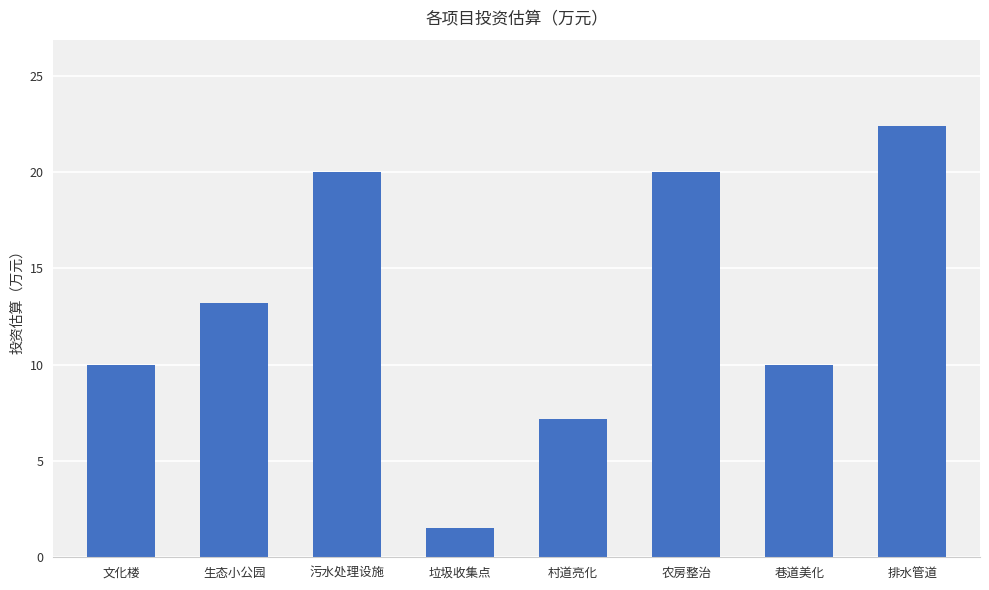

Which has a higher value, 文化楼 or 排水管道?

排水管道